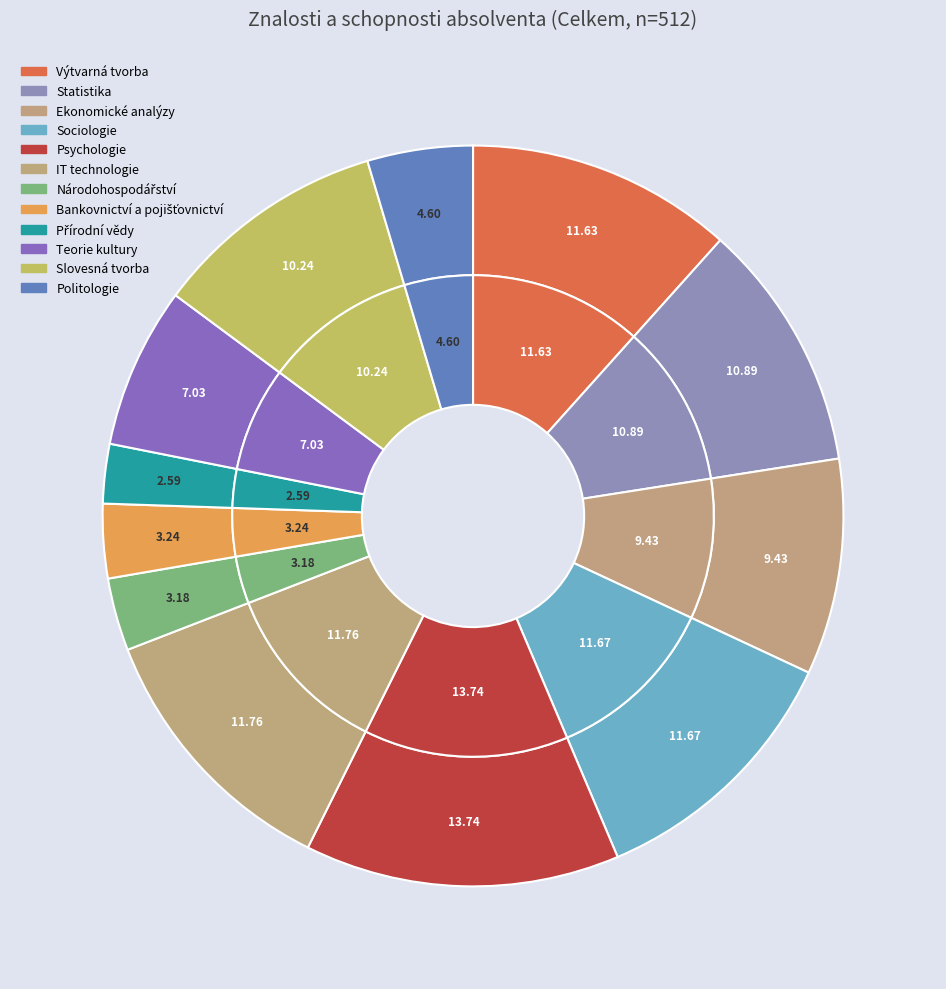

Combined, what portion of the pie is Statistika and Bankovnictví a pojišťovnictví?

14.1%